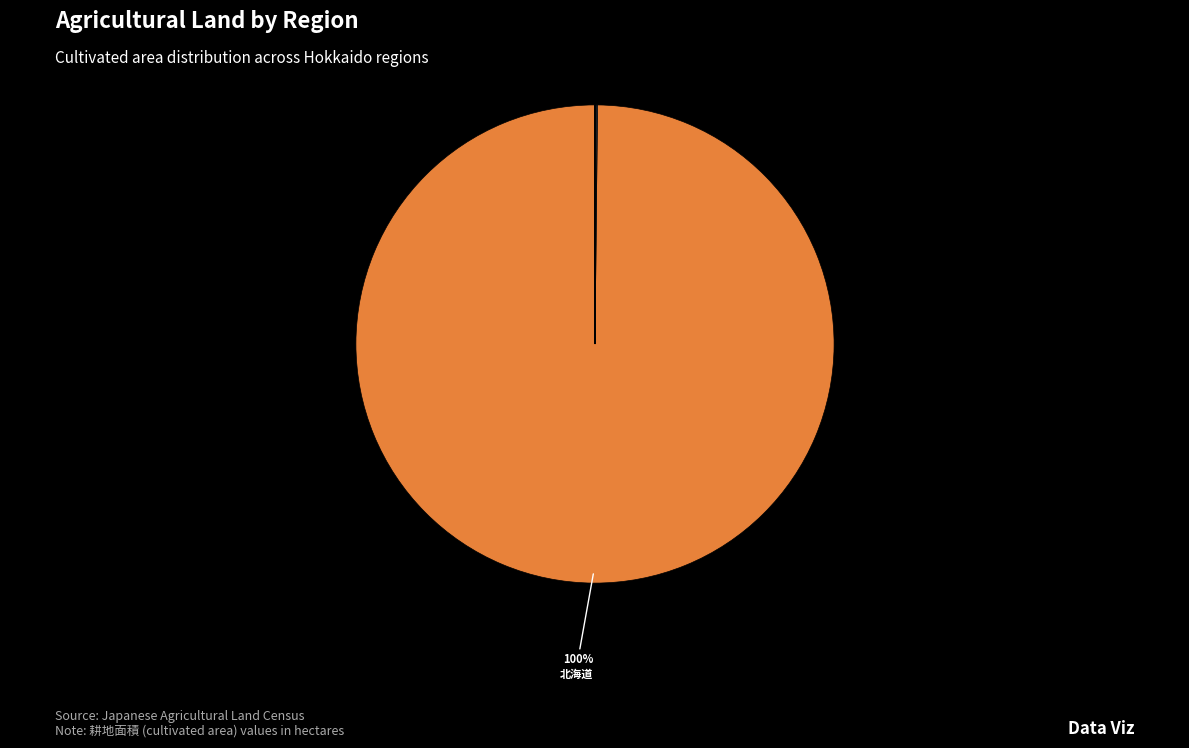

To the nearest percent, what is the average slice percentage?

8%